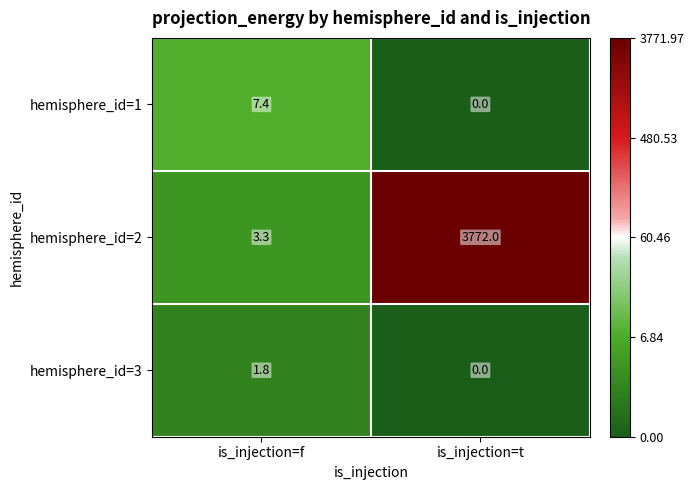

At which label is hemisphere_id=2 closest to 1887?

is_injection=f